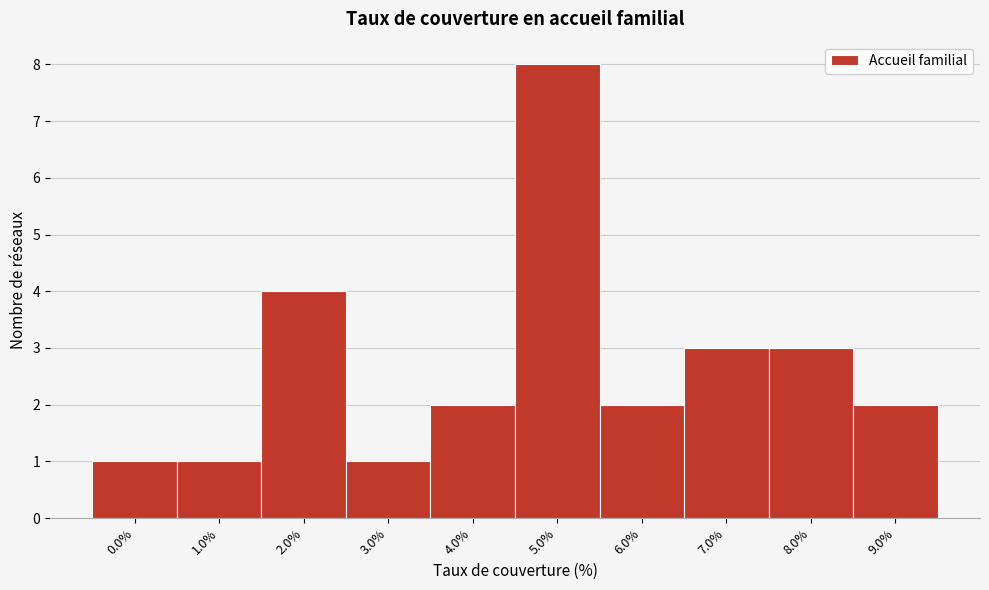

Reading left to right, extract all data points from this chart.

1	1	4	1	2	8	2	3	3	2